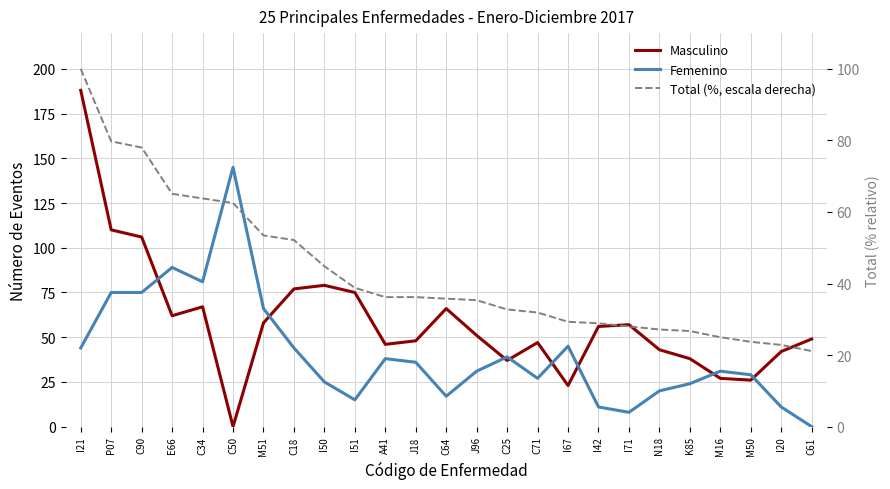

Between C18 and M50, which series saw the biggest shift?

Masculino